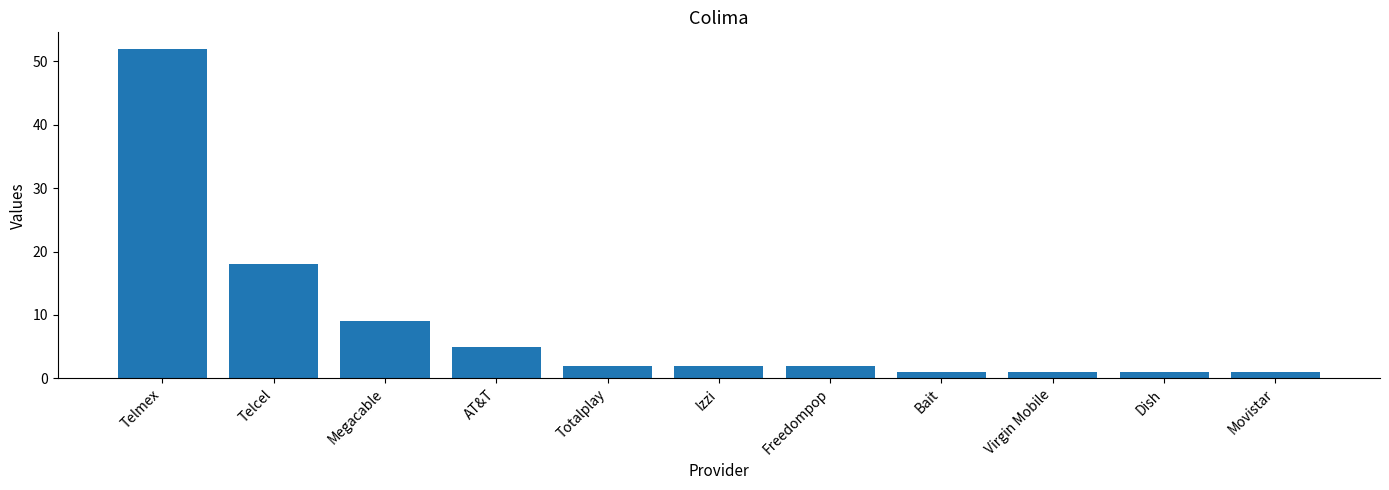

Count the number of categories in the chart.

11